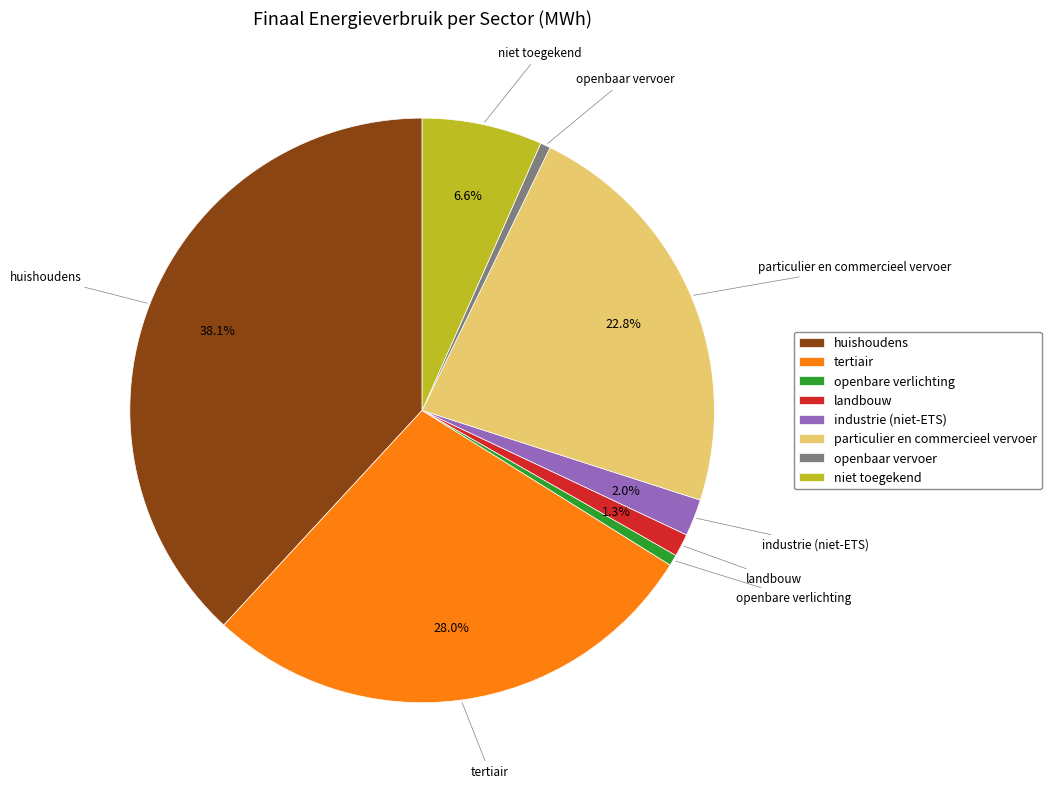

Is there any slice that represents more than half of the pie?

No